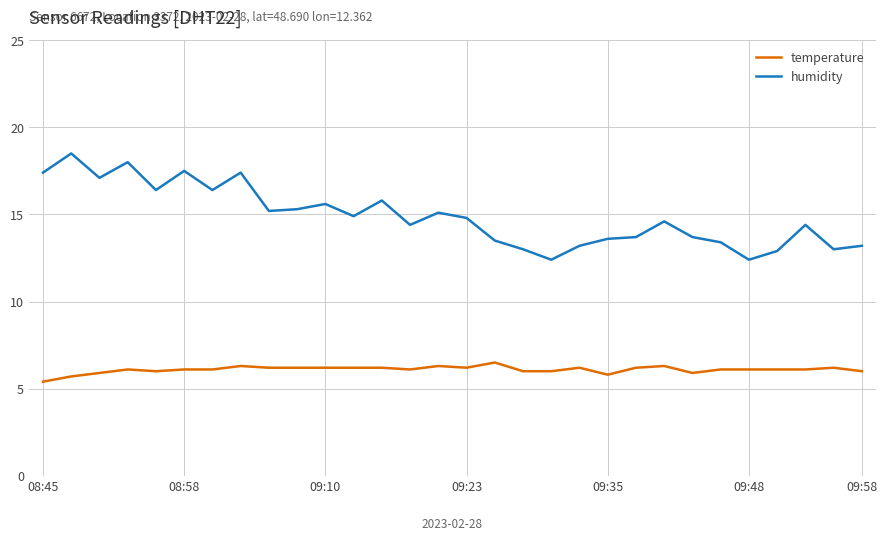

True or false: humidity and temperature intersect in this chart.

False